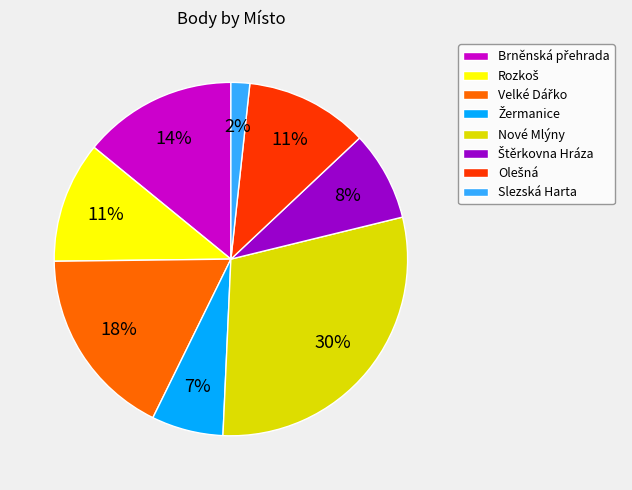

Does any single category account for the majority?

No